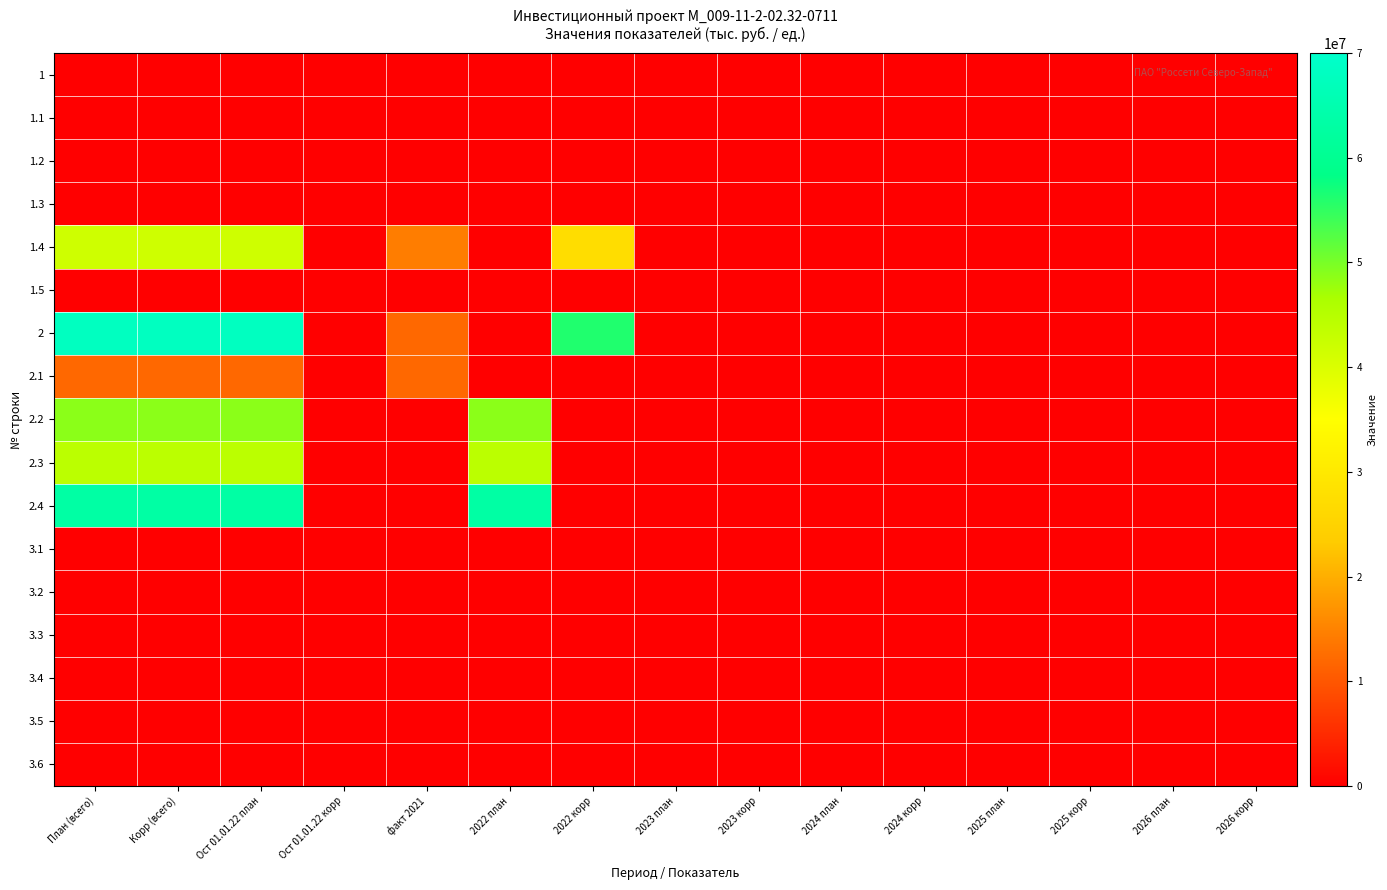

Which series has the largest range (max minus min)?

2